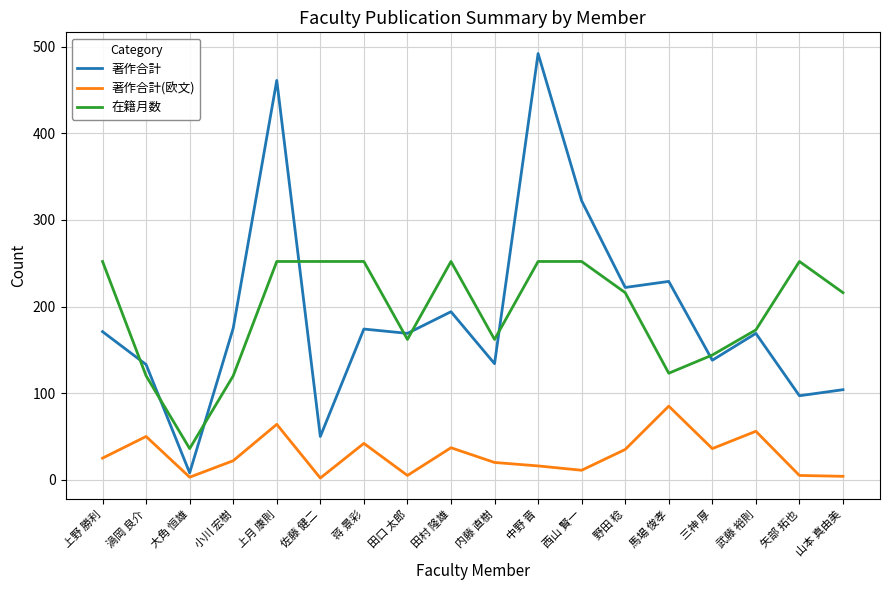

What is the total value across all series at 田口 太郎?

336